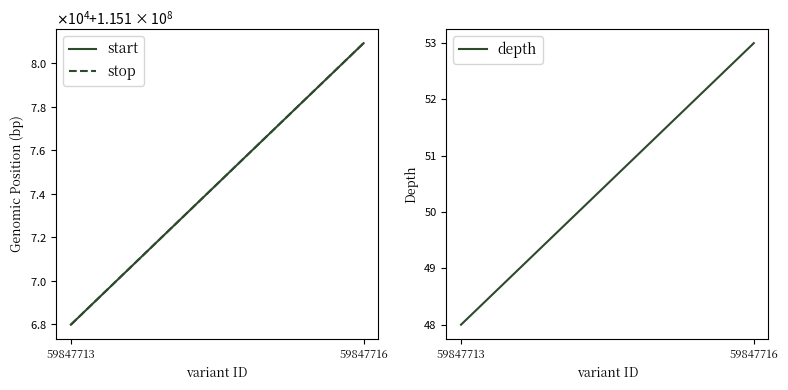

What is the value of the start point at the 2nd from the left?

115180915